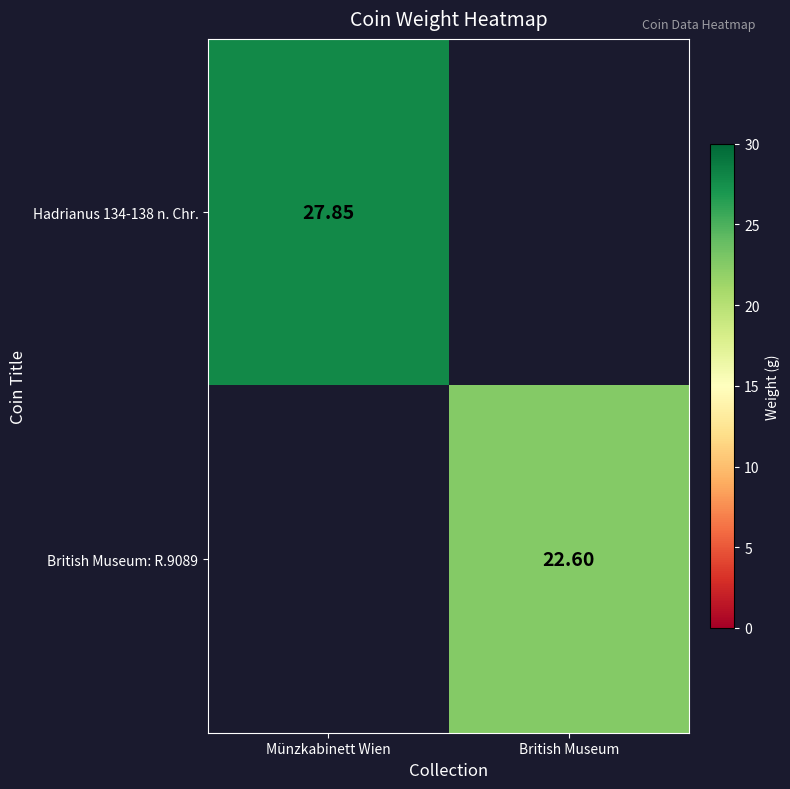

Count the number of categories in the chart.

2